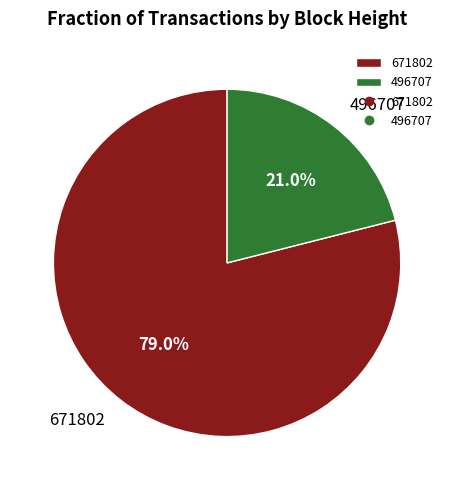

Rank the categories by value from lowest to highest.

496707, 671802